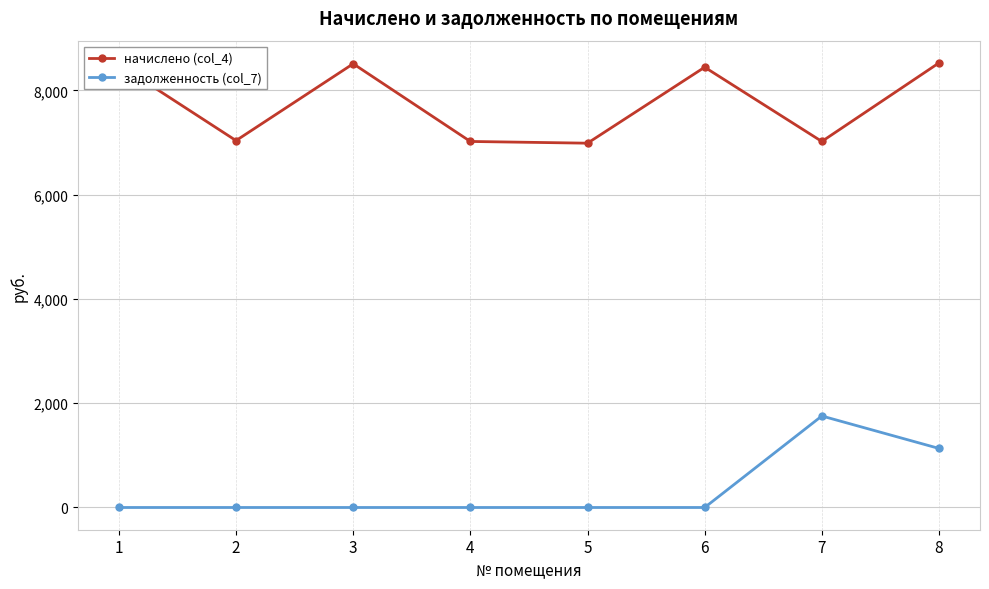

True or false: начислено (col_4) and задолженность (col_7) cross at least once.

False